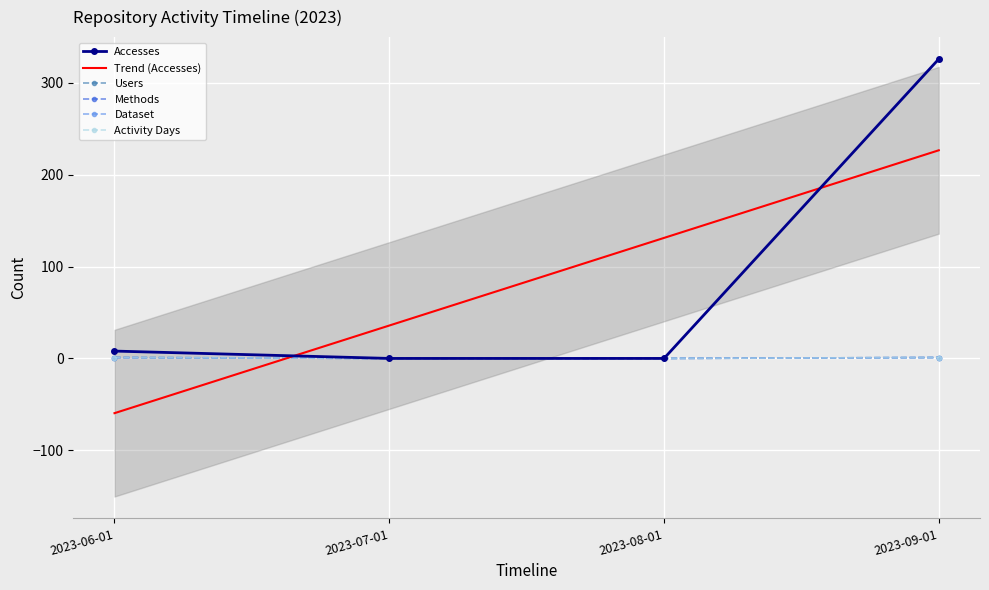

How many values in Users are above zero?

2